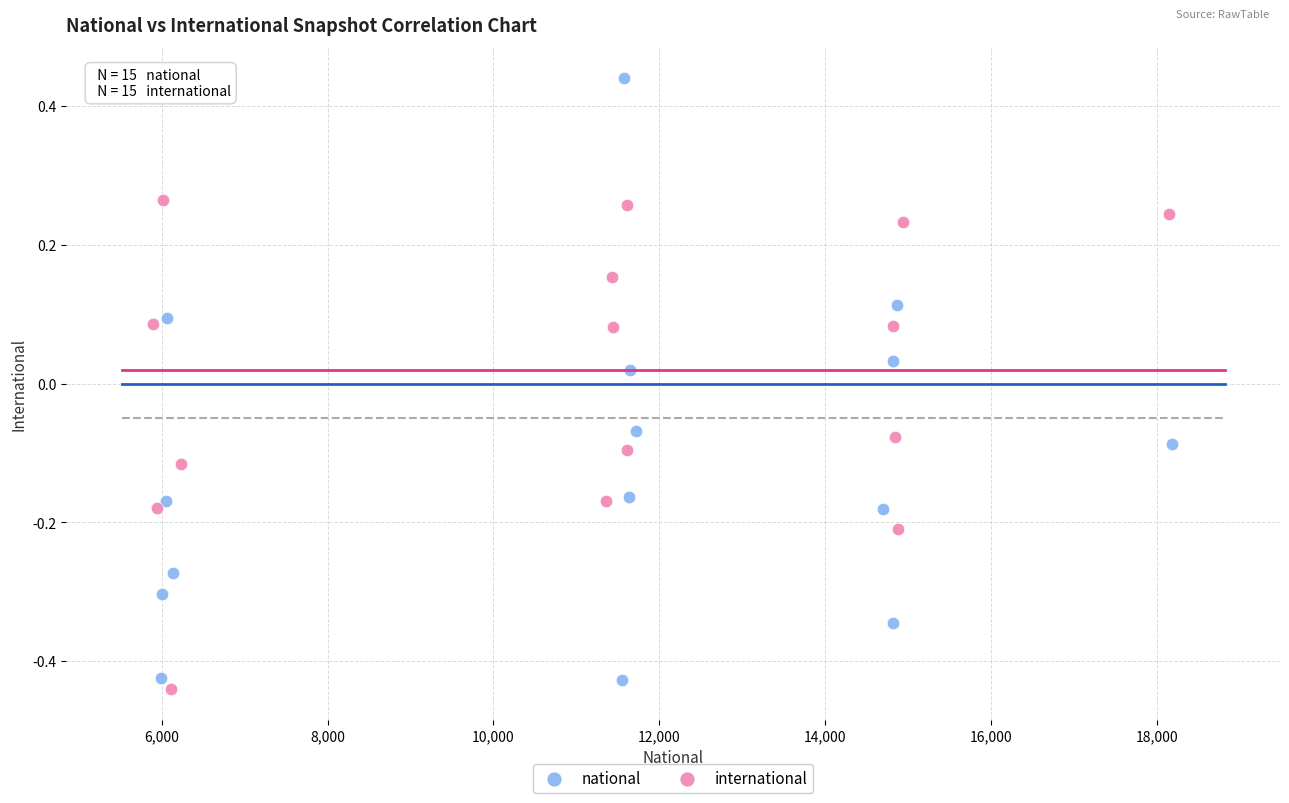

Which series contains the highest Y value?

national